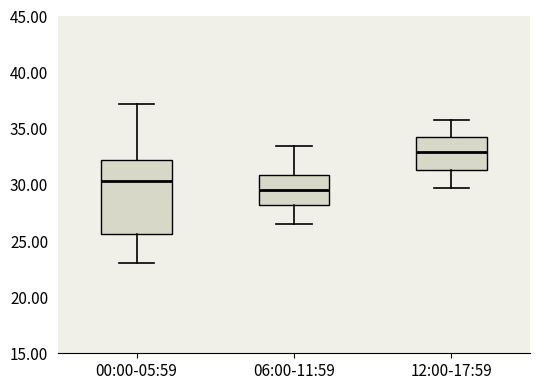

Where does the lower whisker of the box for 06:00-11:59 end on the y-axis? The values are not printed on the chart, so give them approximately, as read against the axis.

26.5